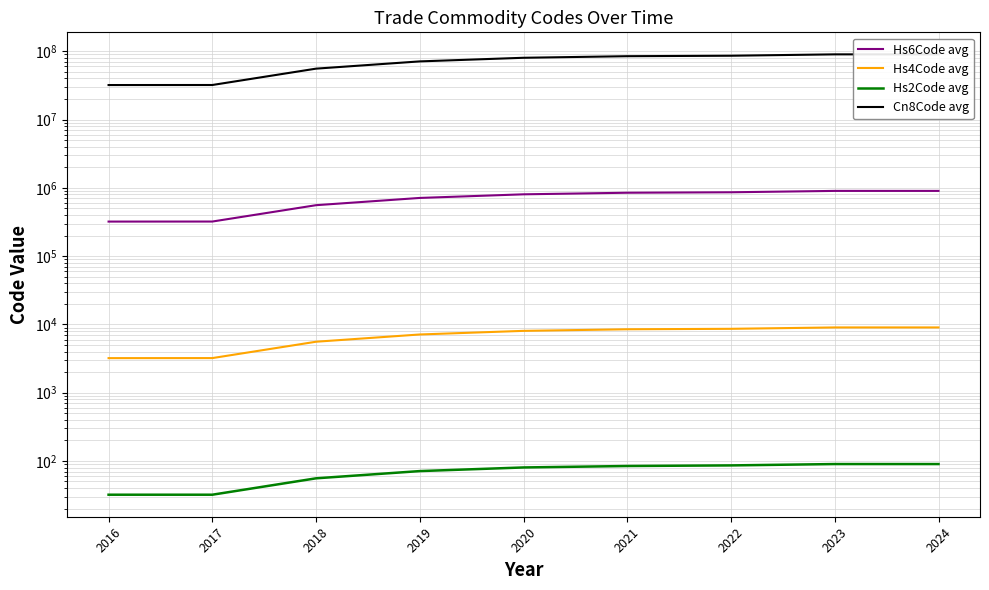

What is the value of the Hs4Code avg point at the 1st from the left?

3204.0